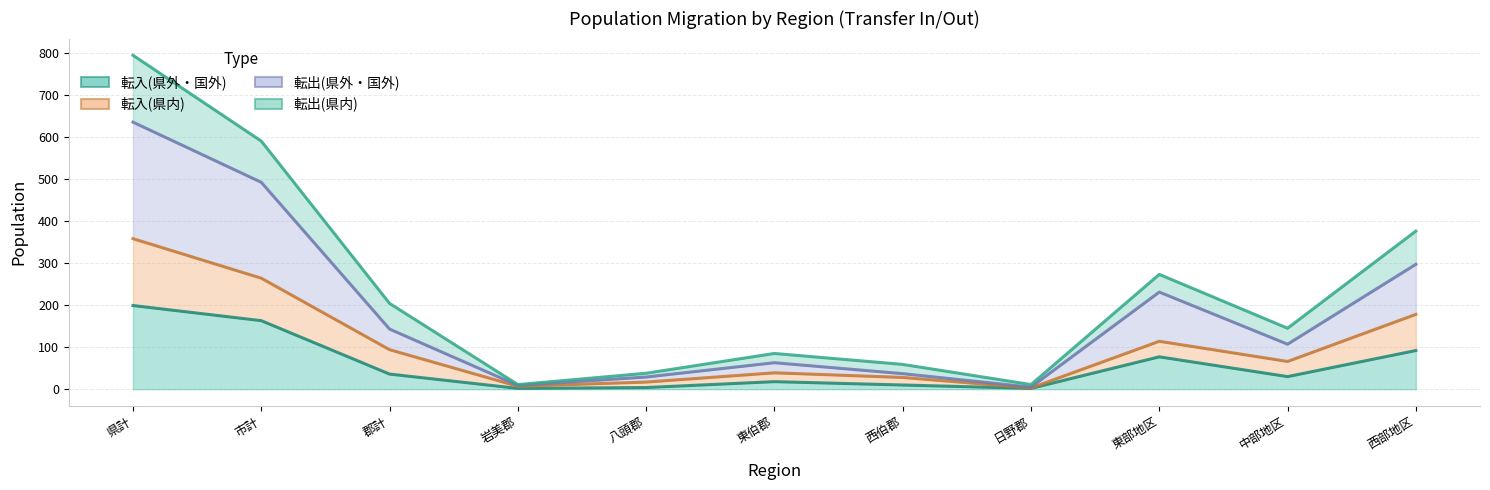

What is the average value of the 転出(県外・国外) series?

186